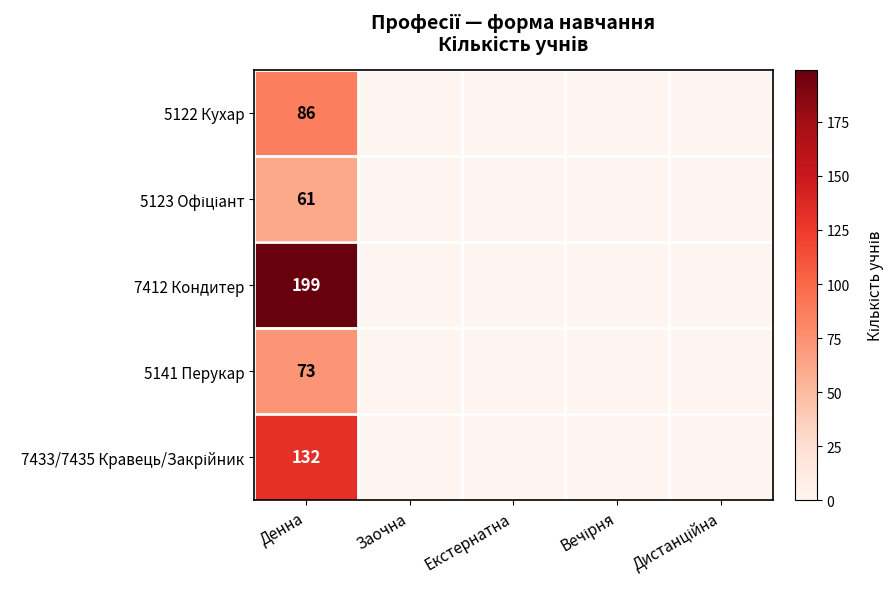

Which has a higher value, Заочна or Денна?

Денна